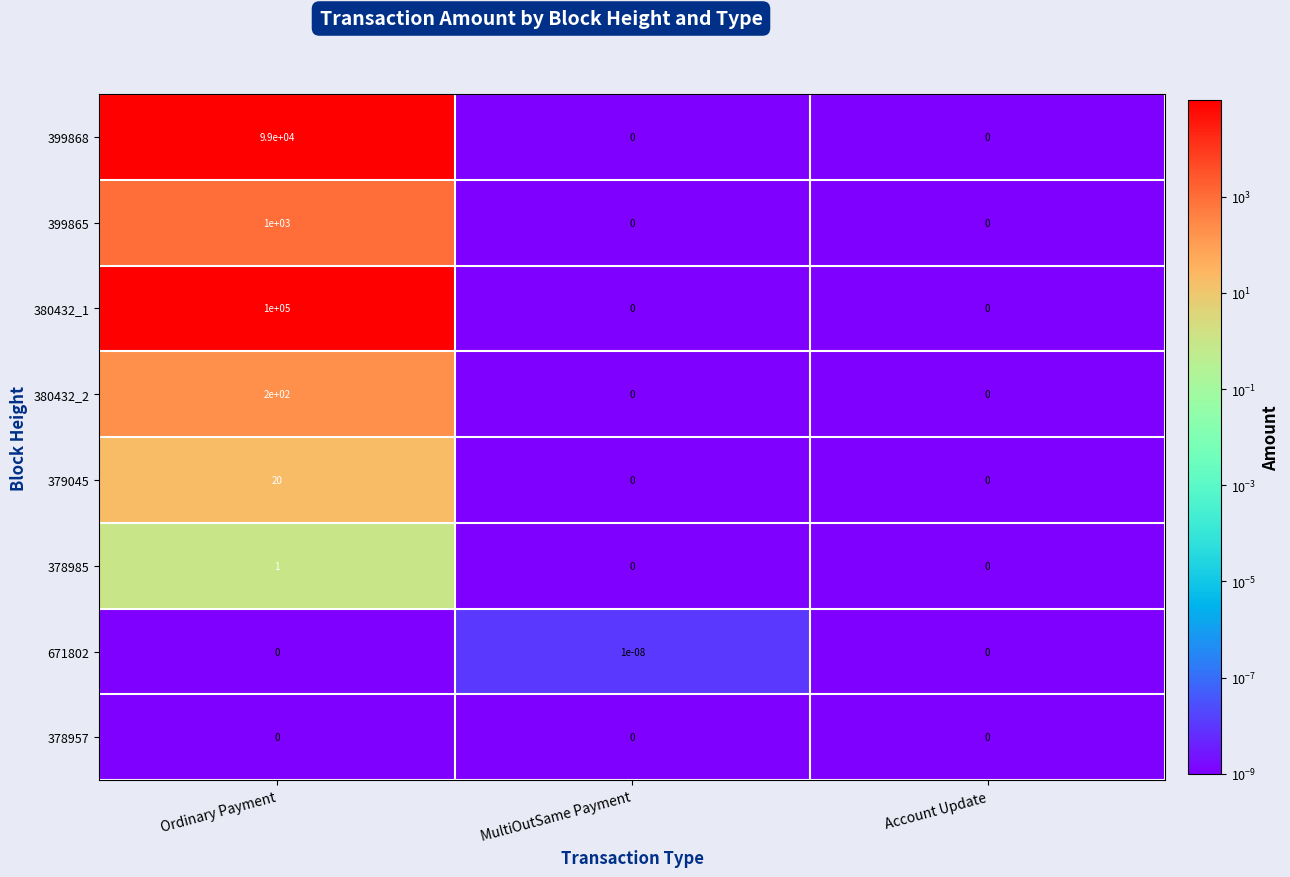

Count the 379045 values in the range 0 to 20.

3